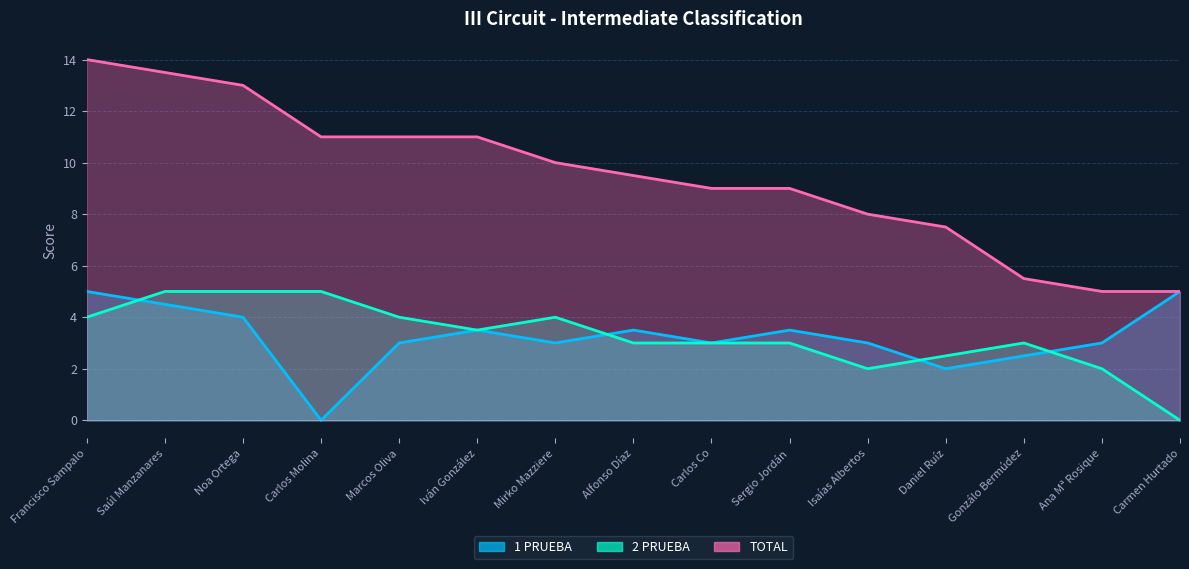

How many lines are shown in the chart?

3